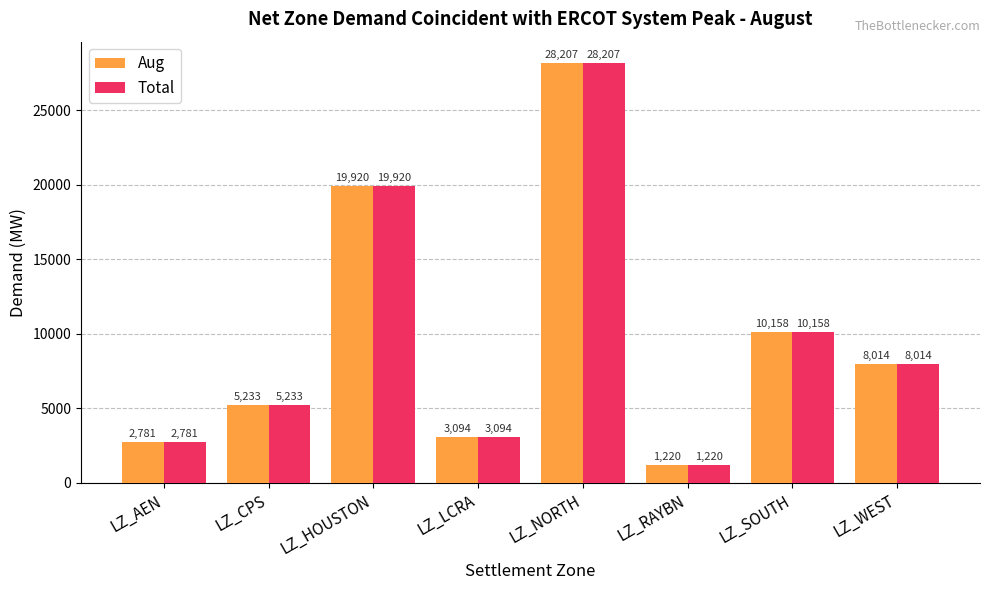

At how many categories does at least one series exceed 27639?

1